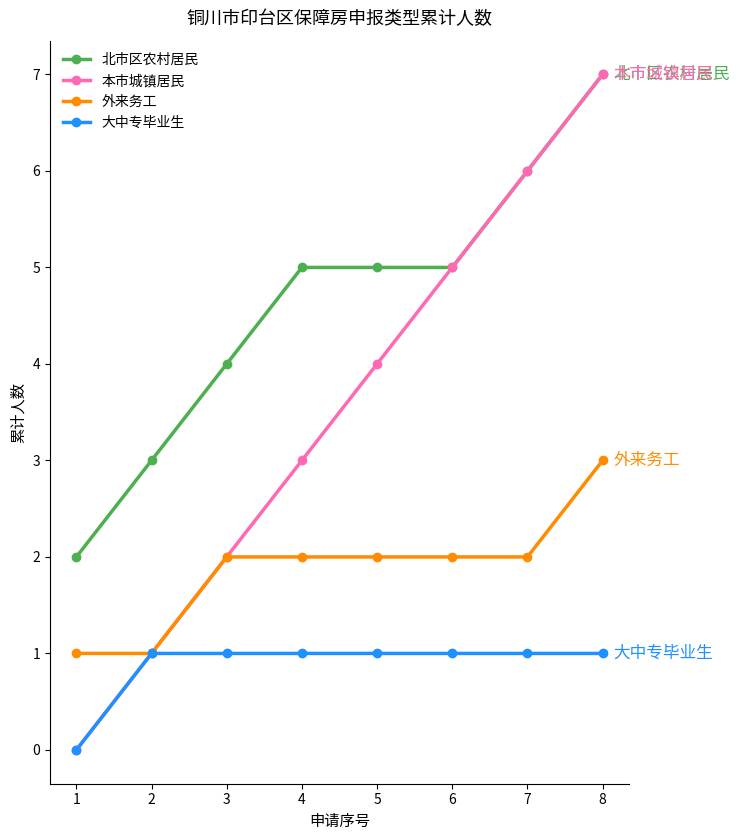

True or false: 北市区农村居民 and 大中专毕业生 intersect in this chart.

False